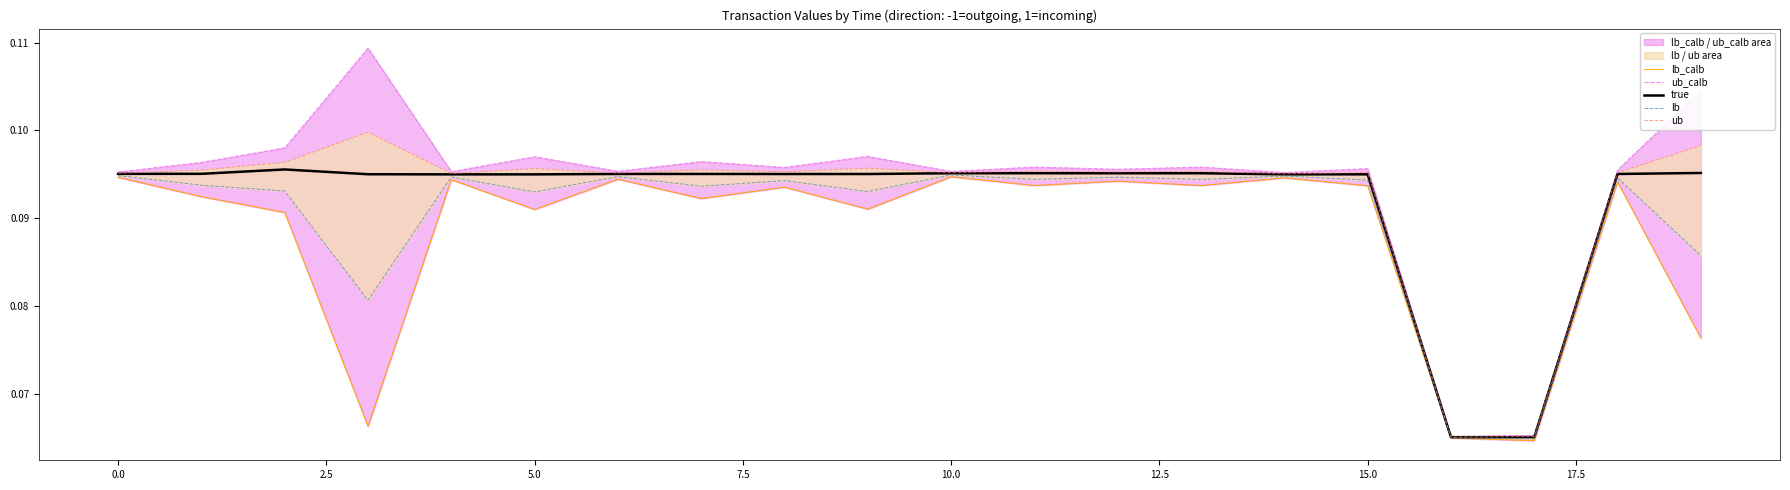

What is the average value of the lb_calb series?

0.1